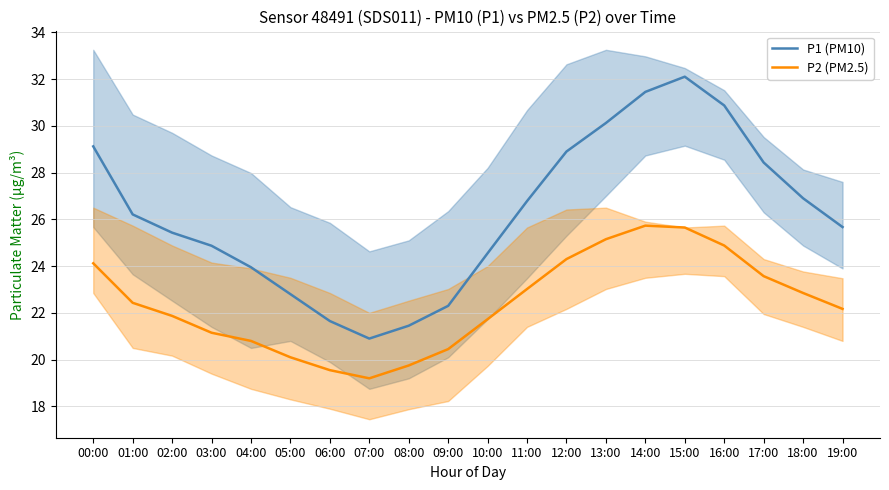

Reading right to left, list all the values displayed in this chart.

P1 (PM10): 25.7	26.9	28.4	30.9	32.1	31.4	30.1	28.9	26.8	24.6	22.3	21.4	20.9	21.6	22.8	23.9	24.9	25.4	26.2	29.1
P2 (PM2.5): 22.2	22.9	23.6	24.9	25.6	25.7	25.1	24.3	23.0	21.7	20.4	19.8	19.2	19.6	20.1	20.8	21.1	21.9	22.4	24.1